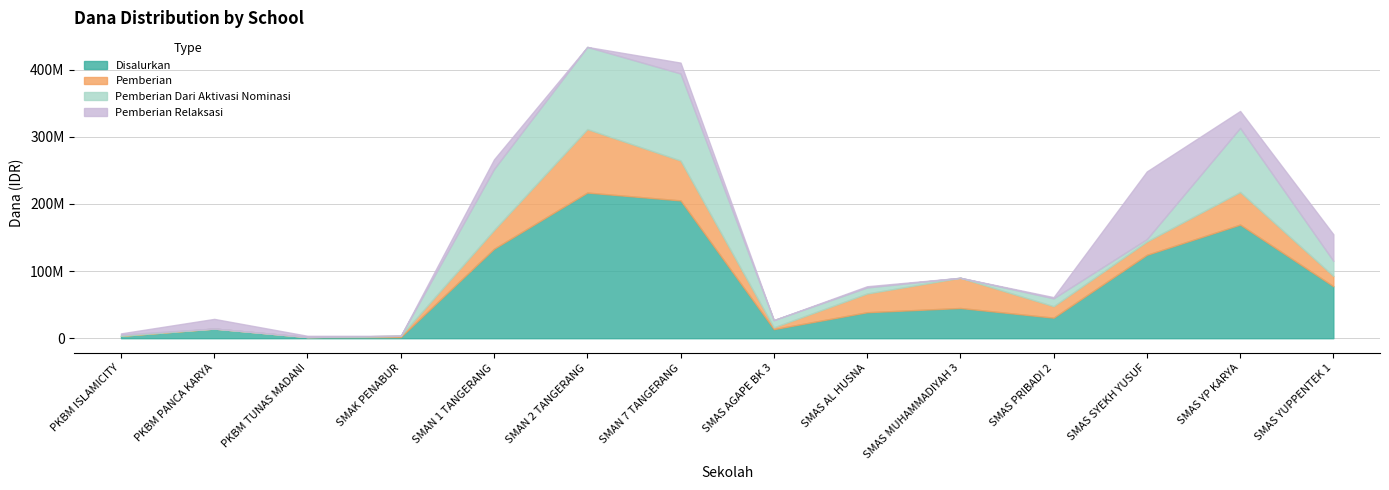

Reading right to left, transcribe all the data shown in this chart.

Disalurkan: SMAS YUPPENTEK 1=77400000	SMAS YP KARYA=169200000	SMAS SYEKH YUSUF=124200000	SMAS PRIBADI 2=30600000	SMAS MUHAMMADIYAH 3=45000000	SMAS AL HUSNA=38700000	SMAS AGAPE BK 3=13500000	SMAN 7 TANGERANG=205200000	SMAN 2 TANGERANG=216900000	SMAN 1 TANGERANG=133200000	SMAK PENABUR=1800000	PKBM TUNAS MADANI=1800000	PKBM PANCA KARYA=14400000	PKBM ISLAMICITY=3600000
Pemberian: SMAS YUPPENTEK 1=15300000	SMAS YP KARYA=48600000	SMAS SYEKH YUSUF=19800000	SMAS PRIBADI 2=17100000	SMAS MUHAMMADIYAH 3=45000000	SMAS AL HUSNA=27900000	SMAS AGAPE BK 3=2700000	SMAN 7 TANGERANG=59400000	SMAN 2 TANGERANG=94500000	SMAN 1 TANGERANG=27900000	SMAK PENABUR=1800000	PKBM TUNAS MADANI=0	PKBM PANCA KARYA=0	PKBM ISLAMICITY=0
Pemberian Dari Aktivasi Nominasi: SMAS YUPPENTEK 1=22500000	SMAS YP KARYA=95400000	SMAS SYEKH YUSUF=3600000	SMAS PRIBADI 2=11700000	SMAS MUHAMMADIYAH 3=0	SMAS AL HUSNA=9000000	SMAS AGAPE BK 3=10800000	SMAN 7 TANGERANG=129600000	SMAN 2 TANGERANG=122400000	SMAN 1 TANGERANG=90900000	SMAK PENABUR=0	PKBM TUNAS MADANI=0	PKBM PANCA KARYA=0	PKBM ISLAMICITY=1800000
Pemberian Relaksasi: SMAS YUPPENTEK 1=39600000	SMAS YP KARYA=25200000	SMAS SYEKH YUSUF=100800000	SMAS PRIBADI 2=1800000	SMAS MUHAMMADIYAH 3=0	SMAS AL HUSNA=1800000	SMAS AGAPE BK 3=0	SMAN 7 TANGERANG=16200000	SMAN 2 TANGERANG=0	SMAN 1 TANGERANG=14400000	SMAK PENABUR=0	PKBM TUNAS MADANI=1800000	PKBM PANCA KARYA=14400000	PKBM ISLAMICITY=1800000